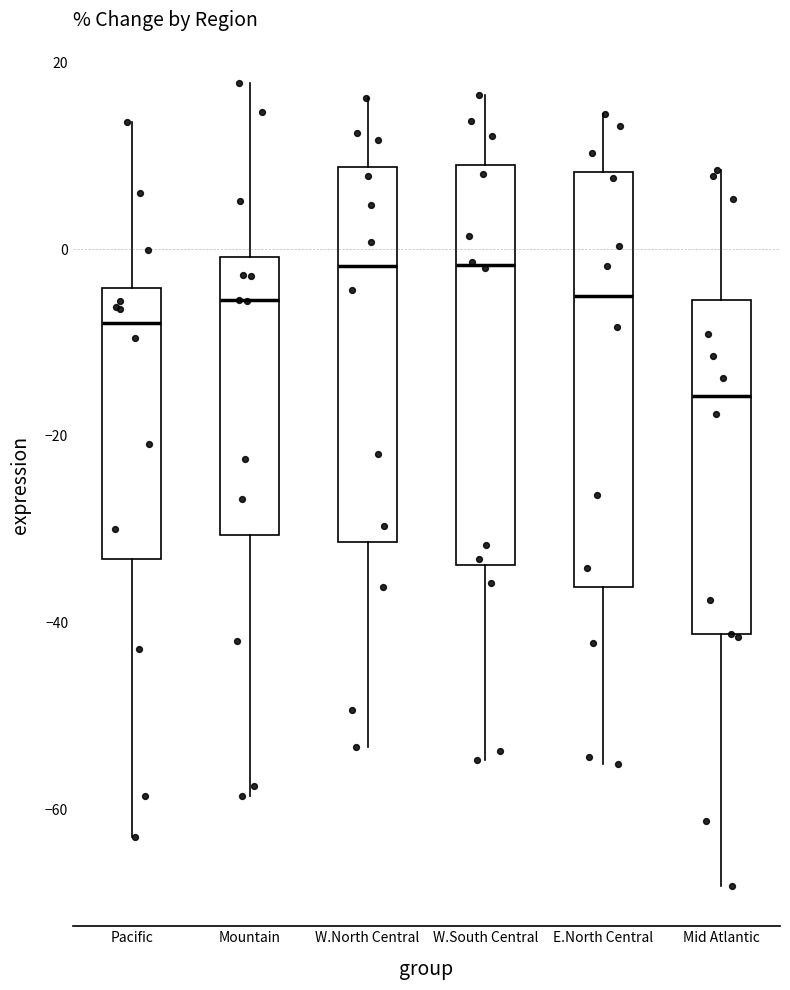

Reading left to right, transcribe this box plot: for each box, give where its median line is, the range the box spans, and where its two whiskers end, as read against the y-axis. The values are not printed on the chart, so give them approximately, as read against the axis.

Pacific: median -8, box -34 to -4, whiskers -62 to 14
Mountain: median -6, box -30 to 0, whiskers -58 to 18
W.North Central: median -2, box -32 to 8, whiskers -54 to 16
W.South Central: median -2, box -34 to 10, whiskers -54 to 16
E.North Central: median -6, box -36 to 8, whiskers -56 to 14
Mid Atlantic: median -16, box -42 to -6, whiskers -68 to 8